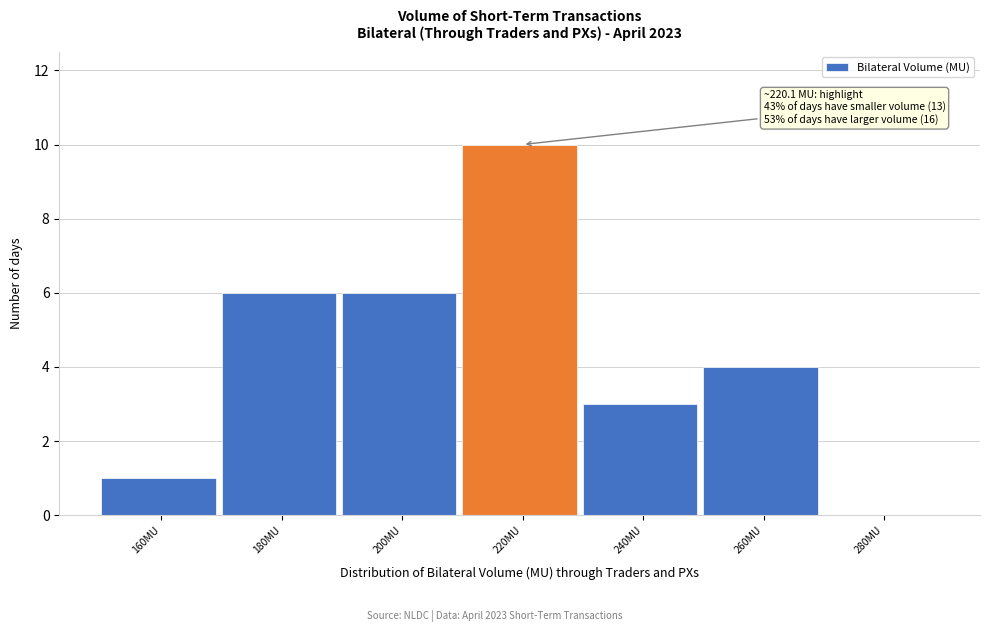

Reading left to right, list all the values displayed in this chart.

160MU=1	180MU=6	200MU=6	220MU=10	240MU=3	260MU=4	280MU=0